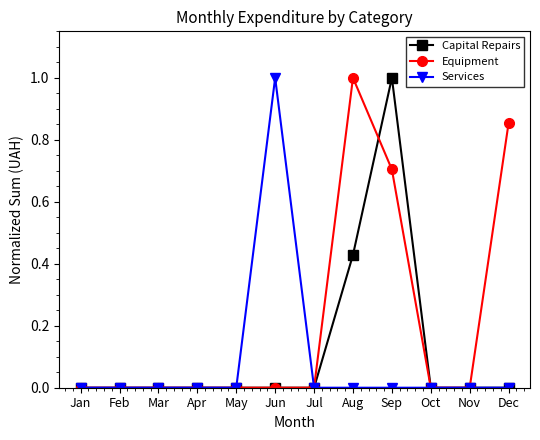

Is the value of Capital Repairs at Sep greater than the value of Equipment at Dec?

Yes